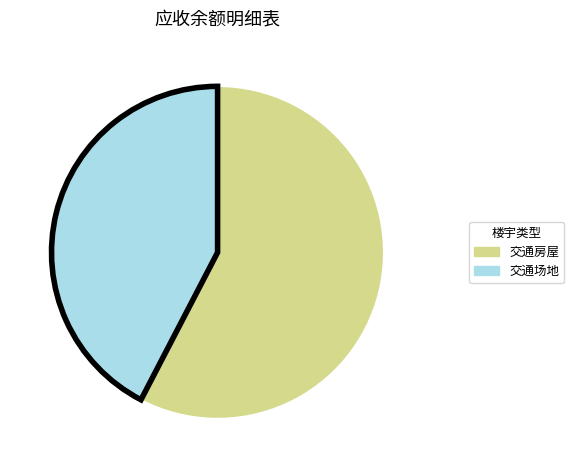

Is there a majority slice in this chart?

Yes